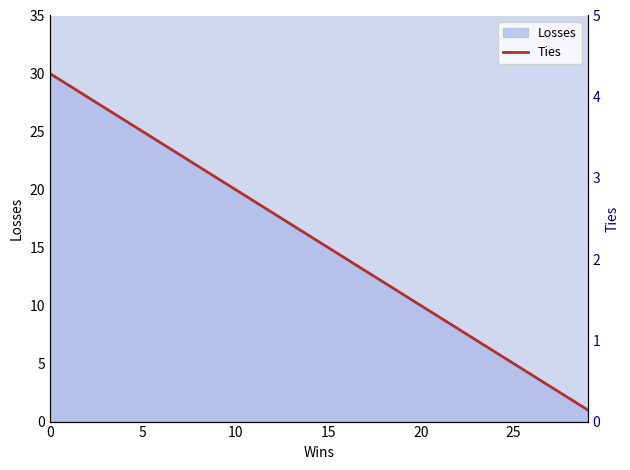

The chart shows a value of 0 at 16. True or false?

False